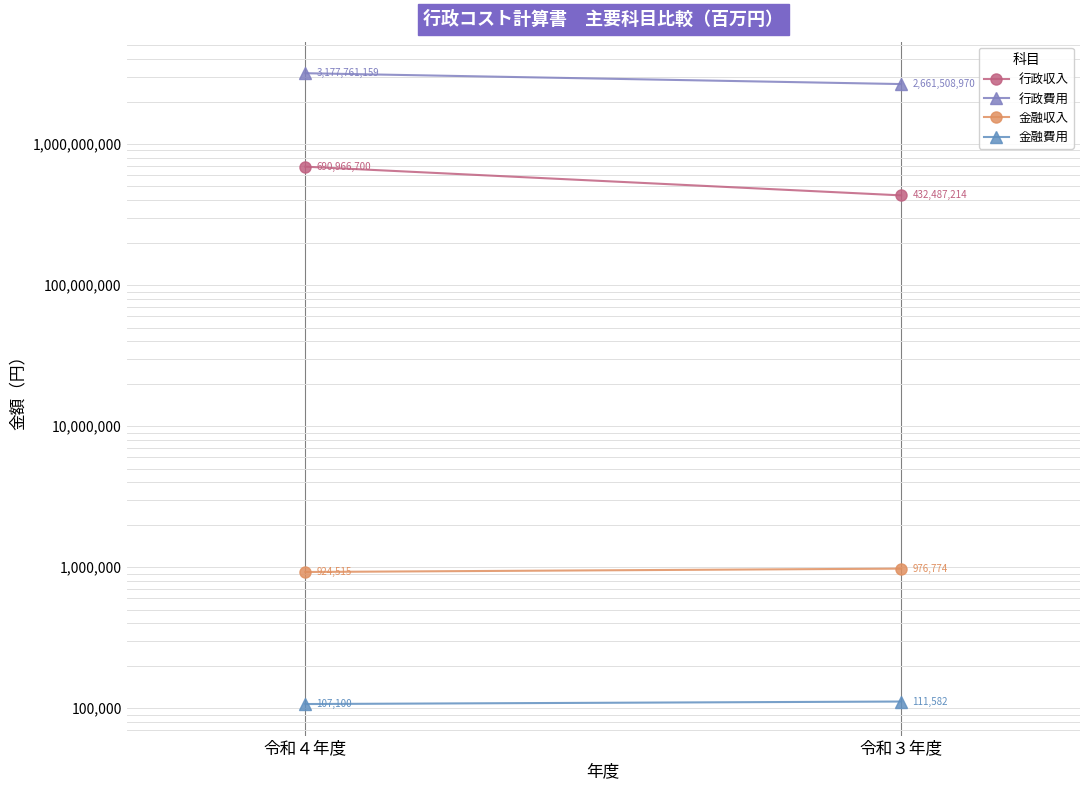

Between 令和４年度 and 令和３年度, which is larger?

令和４年度